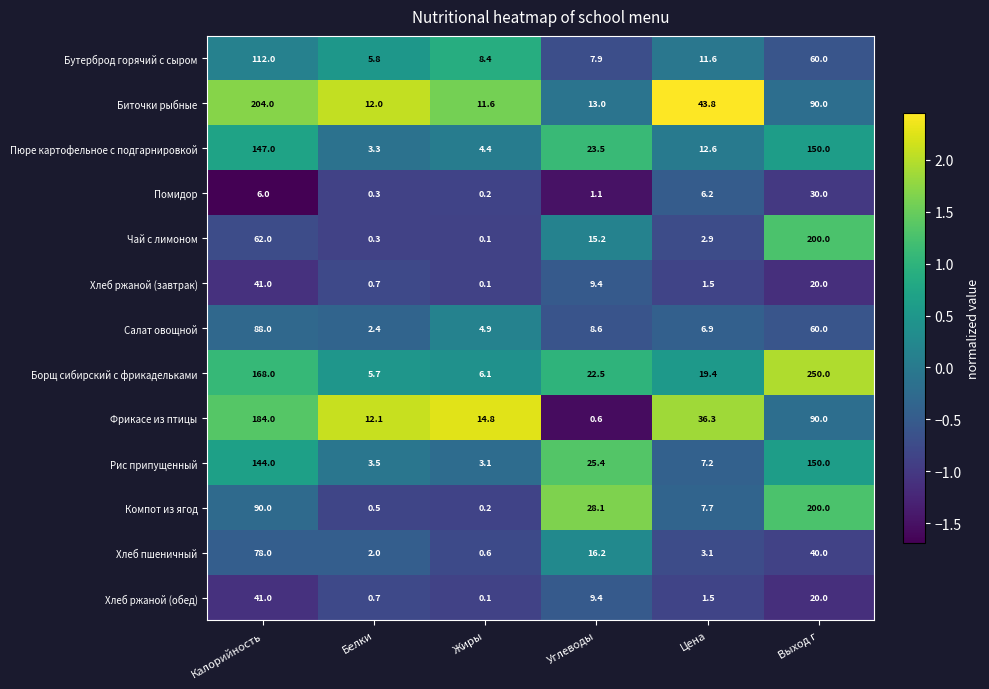

At which label is Хлеб пшеничный closest to 39?

Выход г